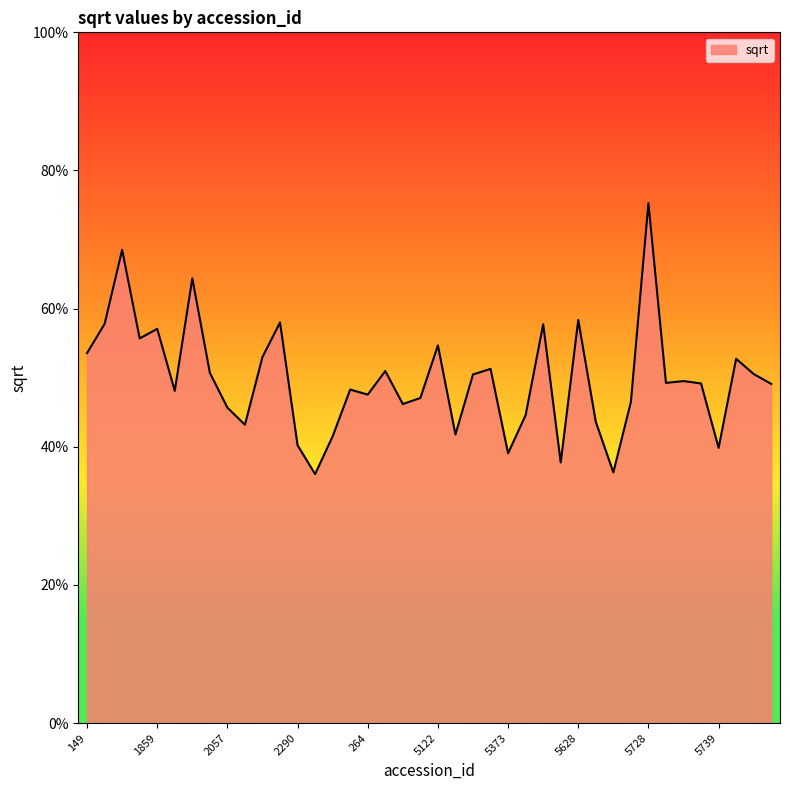

Is this an area chart (filled region under the line)?

Yes